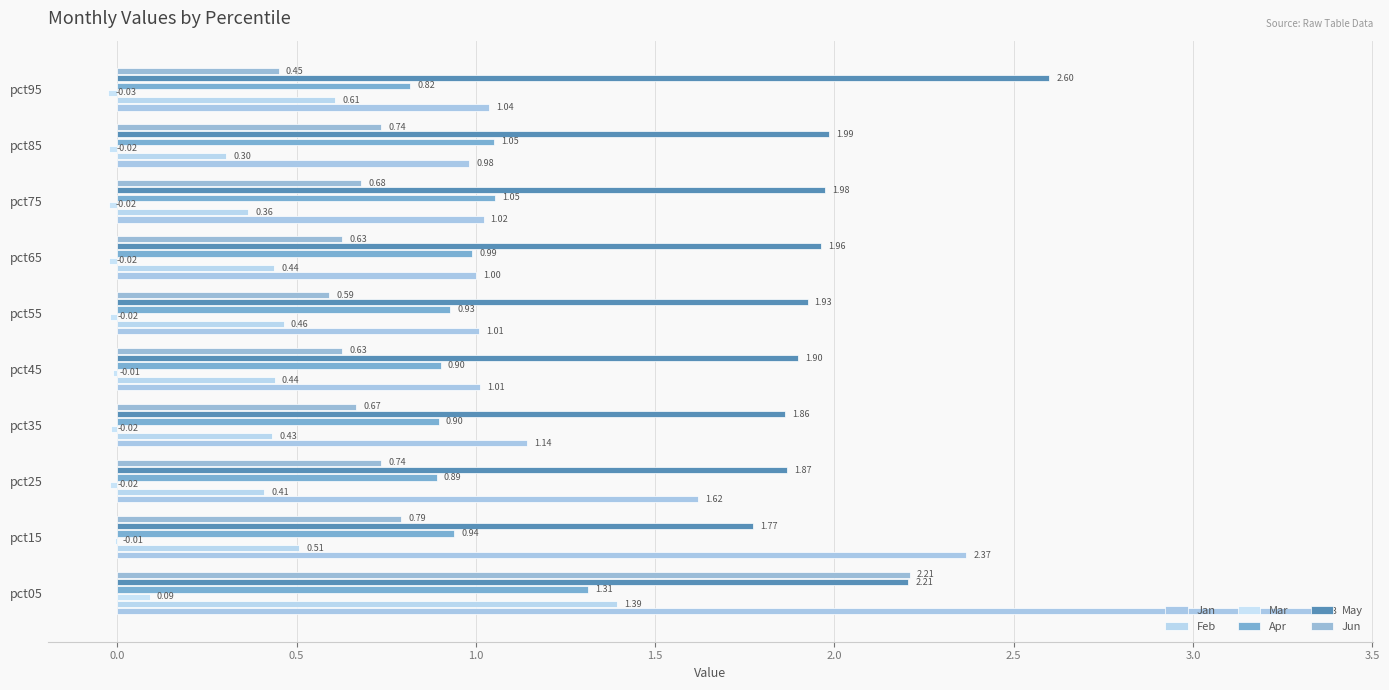

Which series has the largest range (max minus min)?

Jan